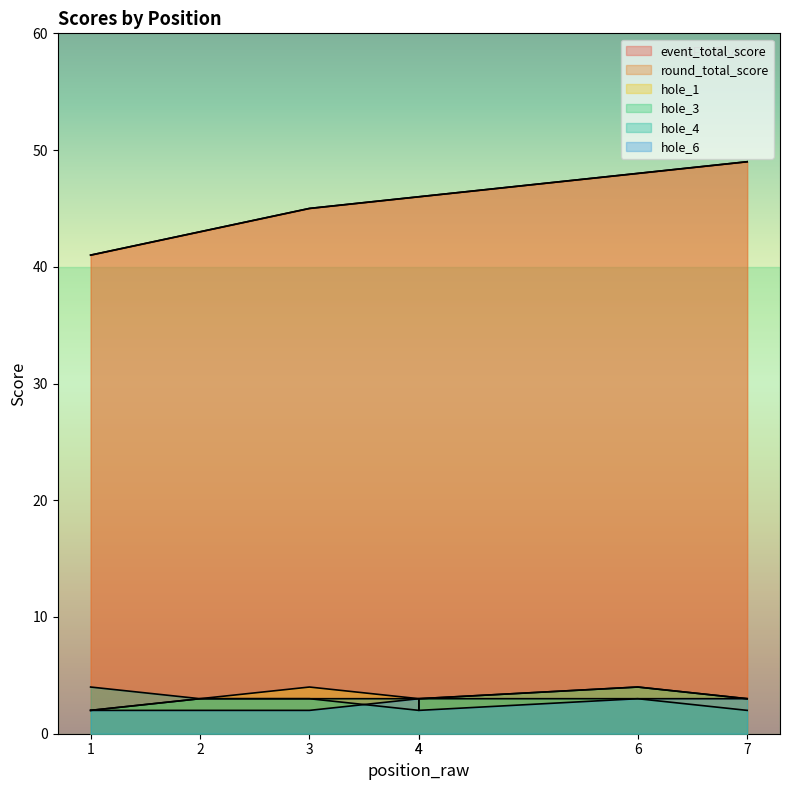

What are all the series names shown in the legend?

event_total_score, round_total_score, hole_1, hole_3, hole_4, hole_6